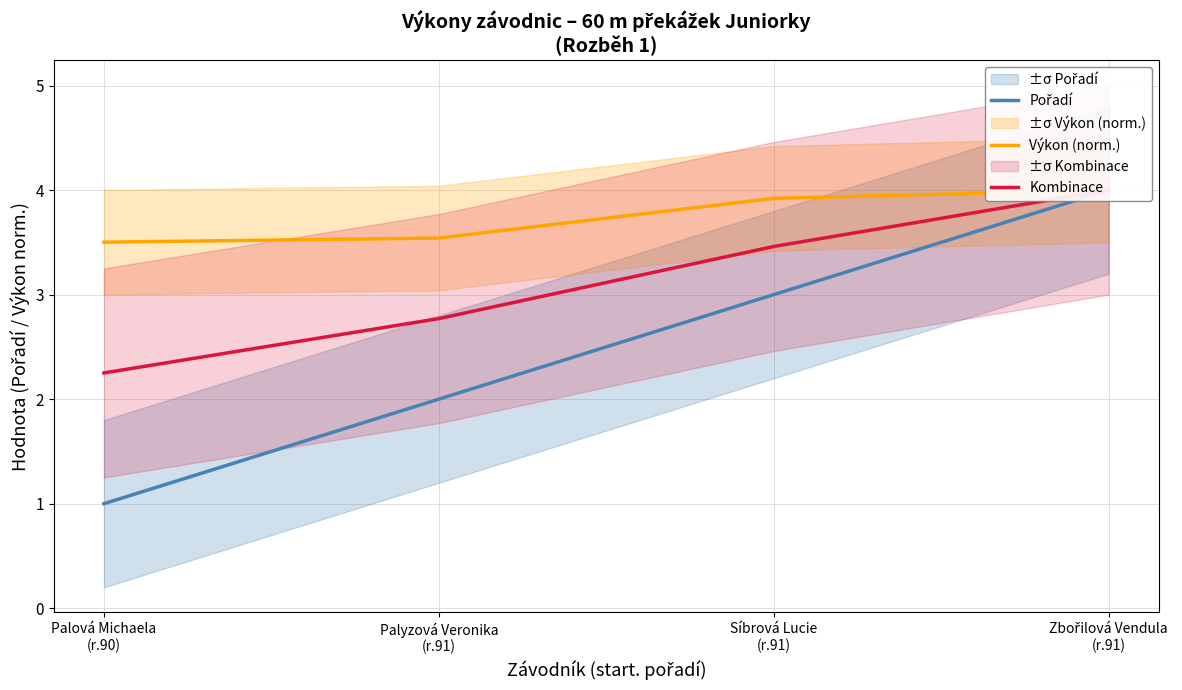

How many data points does each series have?

4